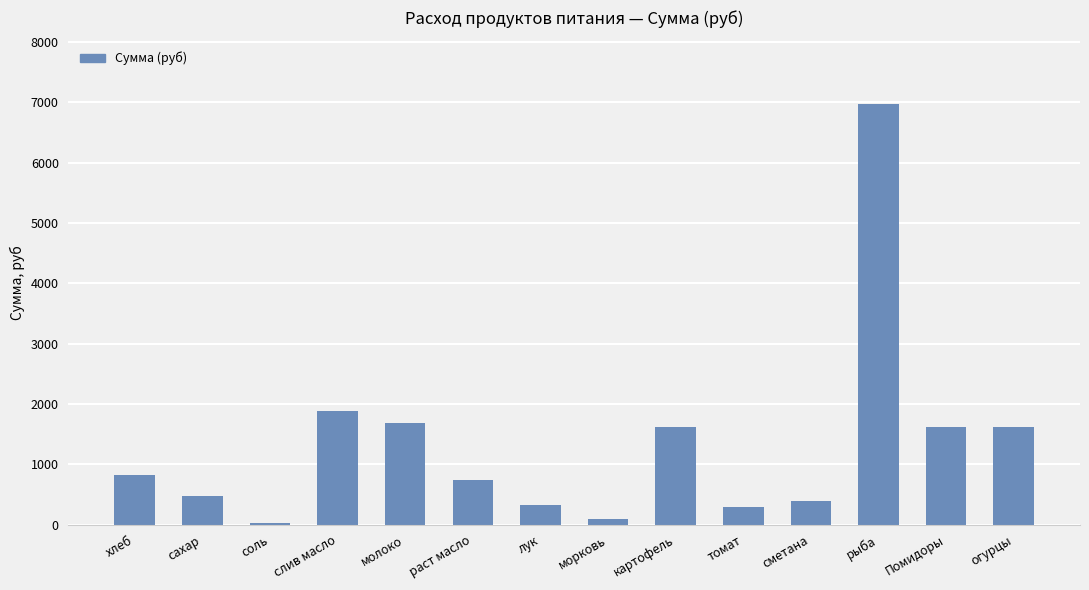

Which has a higher value, Помидоры or лук?

Помидоры